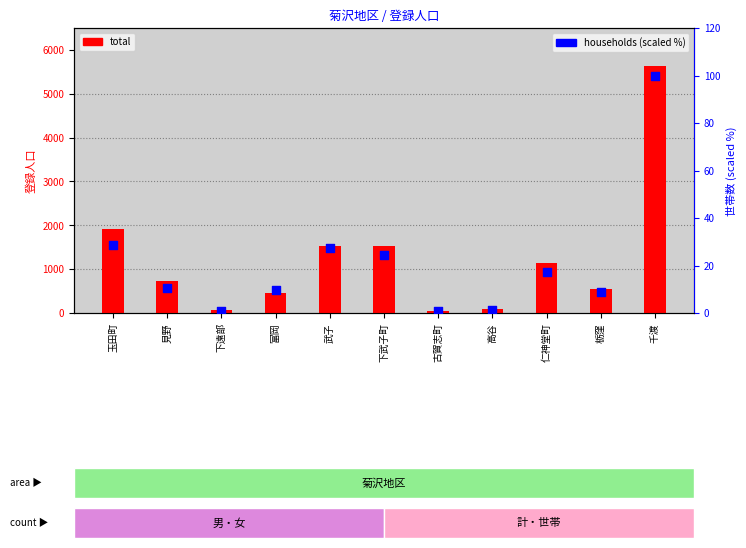

Which series reaches the maximum Y coordinate?

total